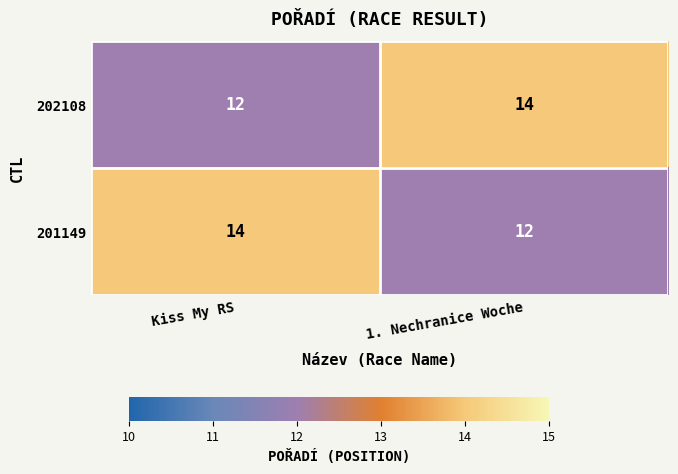

What is the greatest value displayed?

14